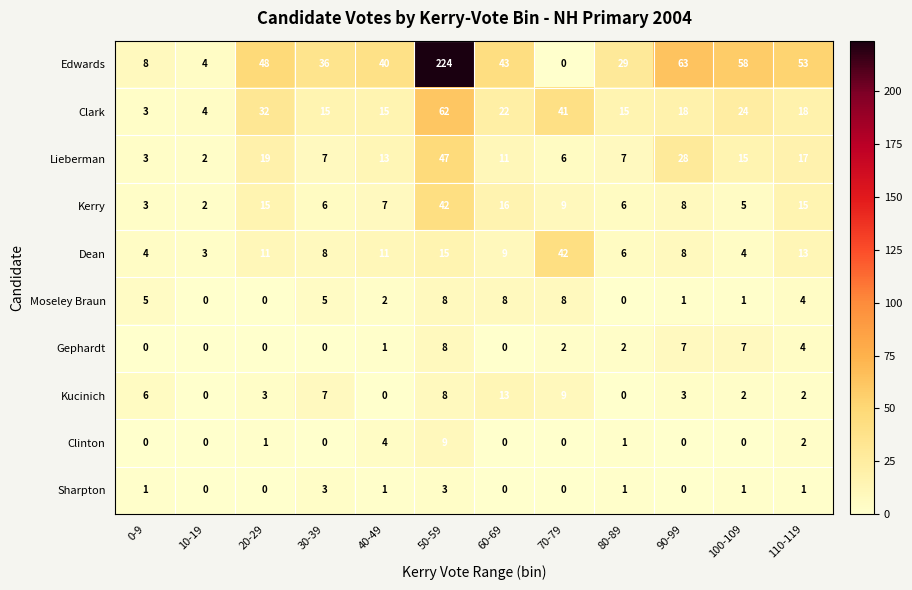

Which series has the largest total across all categories?

Edwards